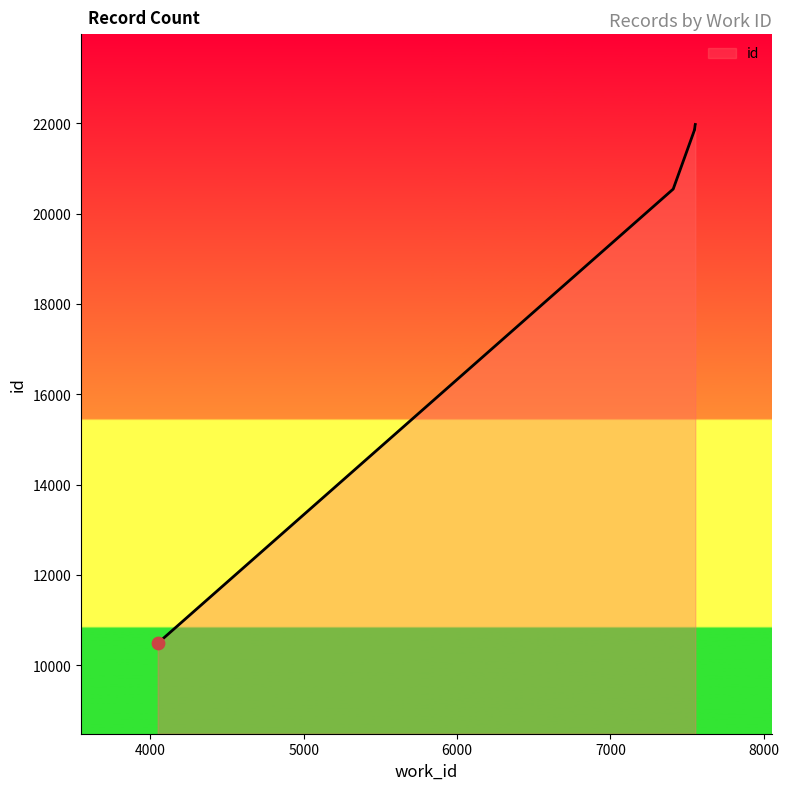

What is the change in value from 7550 to 7554?

+111